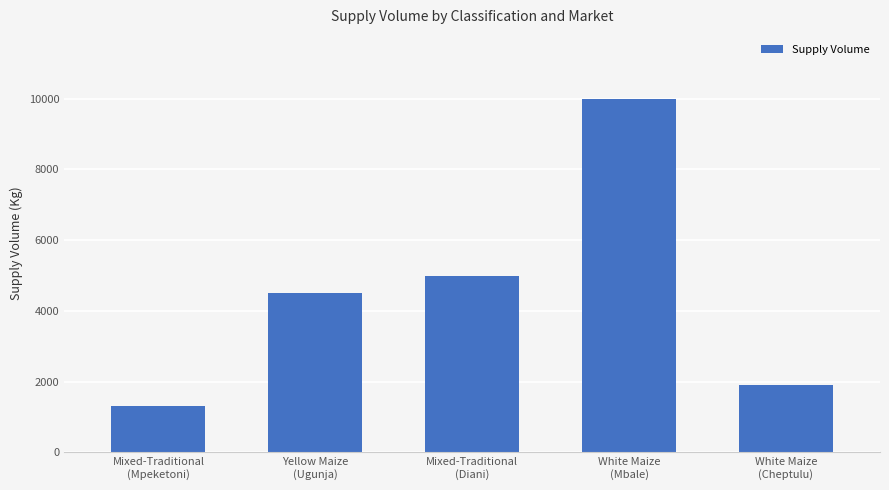

Are the bars horizontal?

No